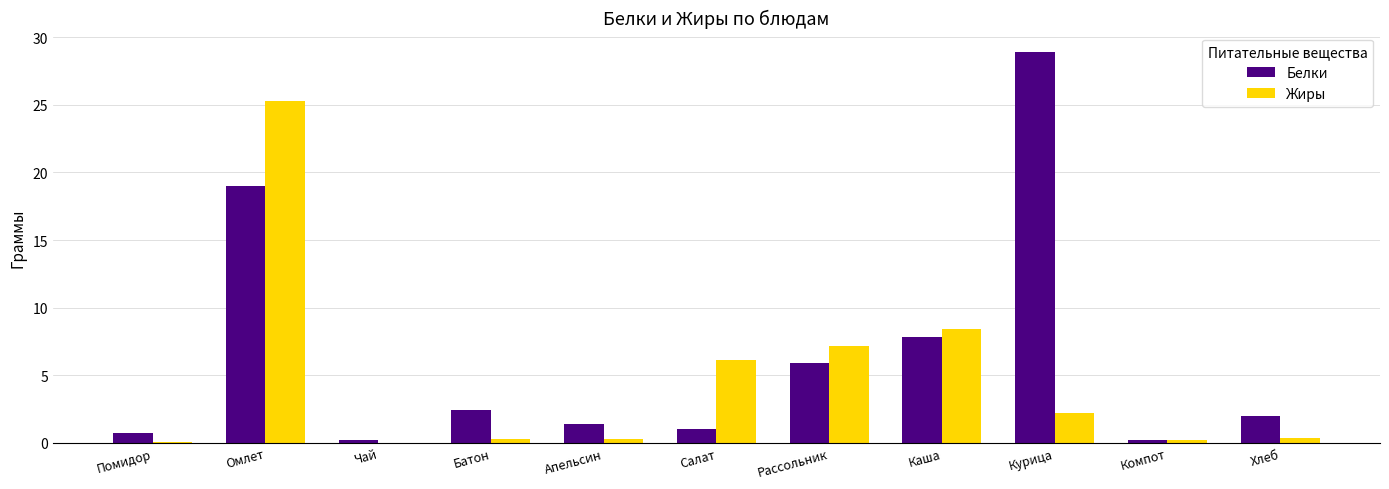

Is the value of Жиры at Курица greater than the value of Белки at Рассольник?

No